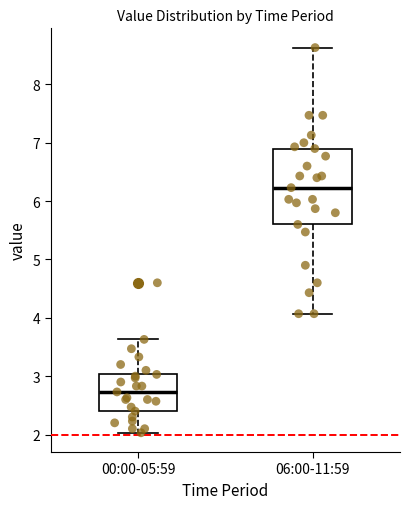

Reading left to right, transcribe this box plot: for each box, give where its median line is, the range the box spans, and where its two whiskers end, as read against the y-axis. The values are not printed on the chart, so give them approximately, as read against the axis.

00:00-05:59: median 2.7, box 2.4 to 3.0, whiskers 2.0 to 3.6
06:00-11:59: median 6.2, box 5.6 to 6.9, whiskers 4.1 to 8.6